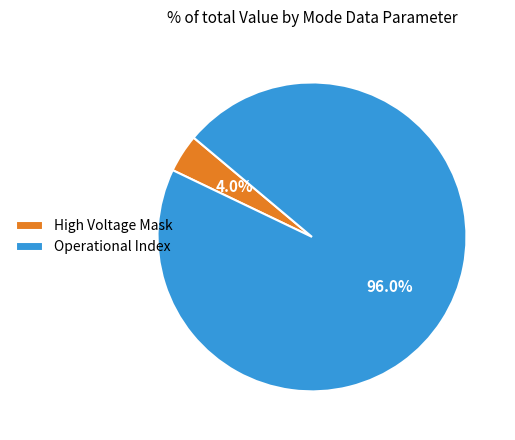

What is the majority slice?

Operational Index